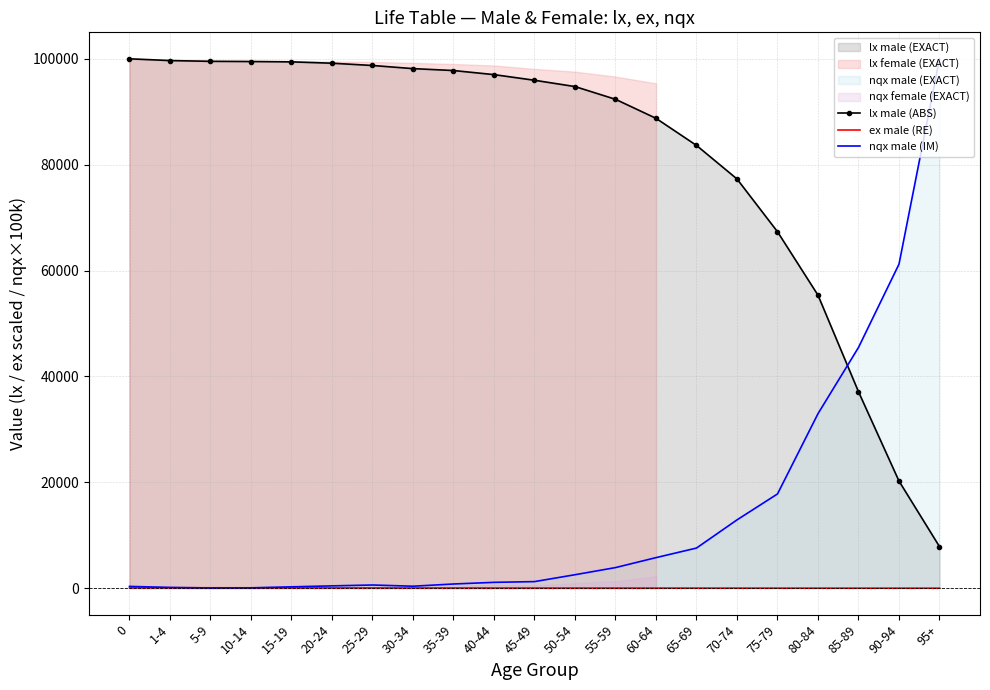

What is the minimum value for lx male (ABS)?

7846.0